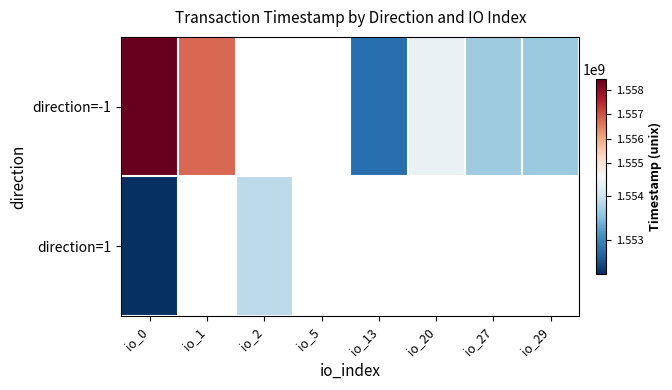

The value of direction=-1 at io_29 is 531338463.3. True or false?

False